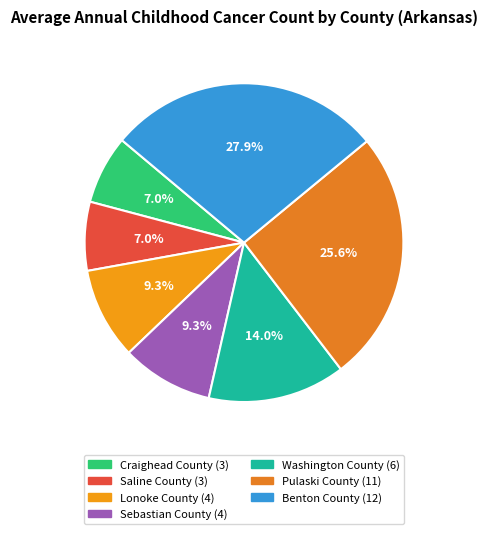

To the nearest percent, what is the difference between the Craighead County and Sebastian County slice percentages?

2%